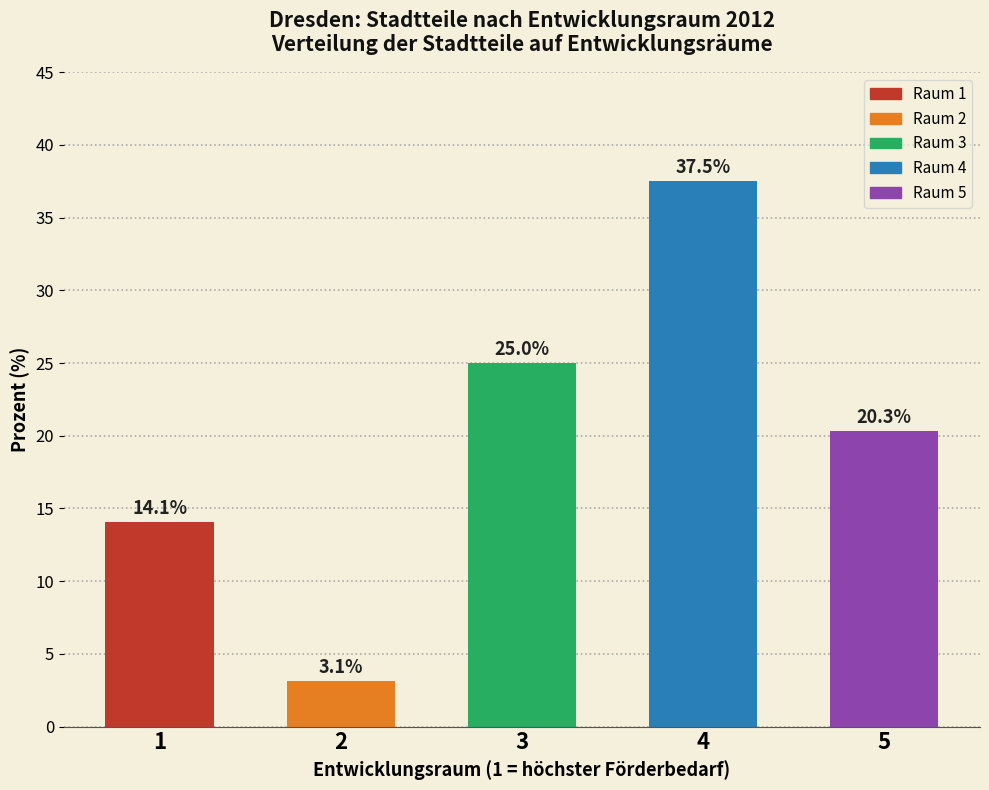

Reading right to left, what are all the values shown in this chart?

20.3	37.5	25.0	3.1	14.1